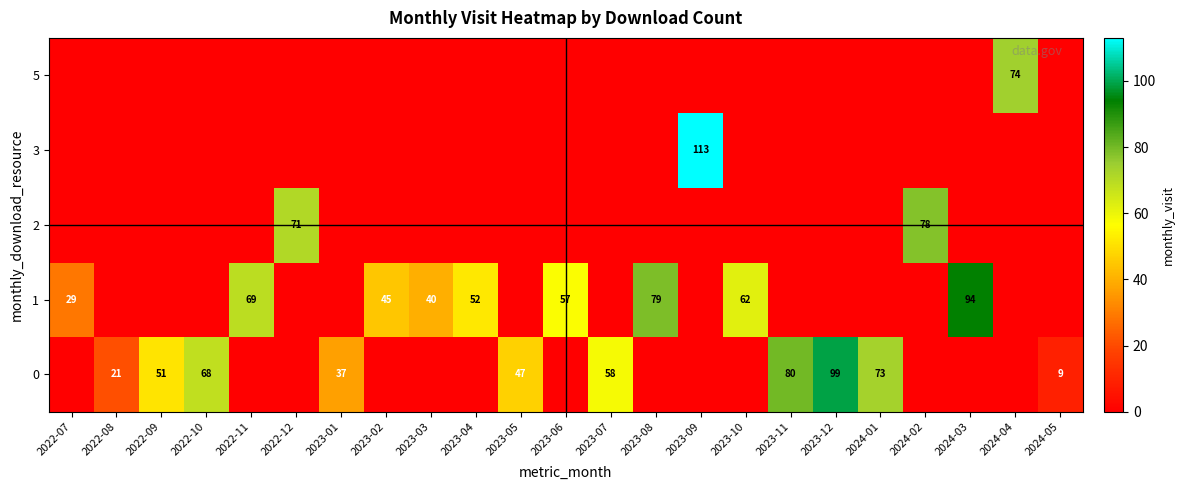

The 0 series shows 51 at 2022-09. True or false?

True